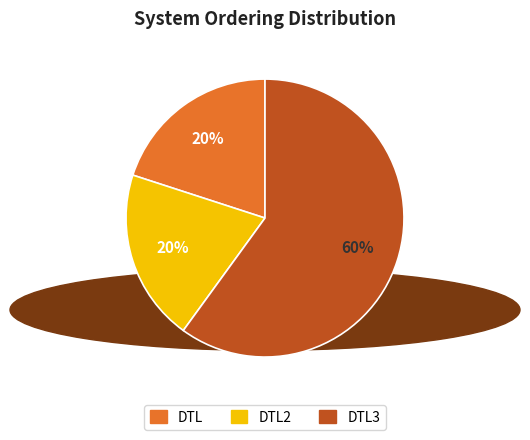

To the nearest percent, what is the difference between the largest and smallest slice percentages?

40%